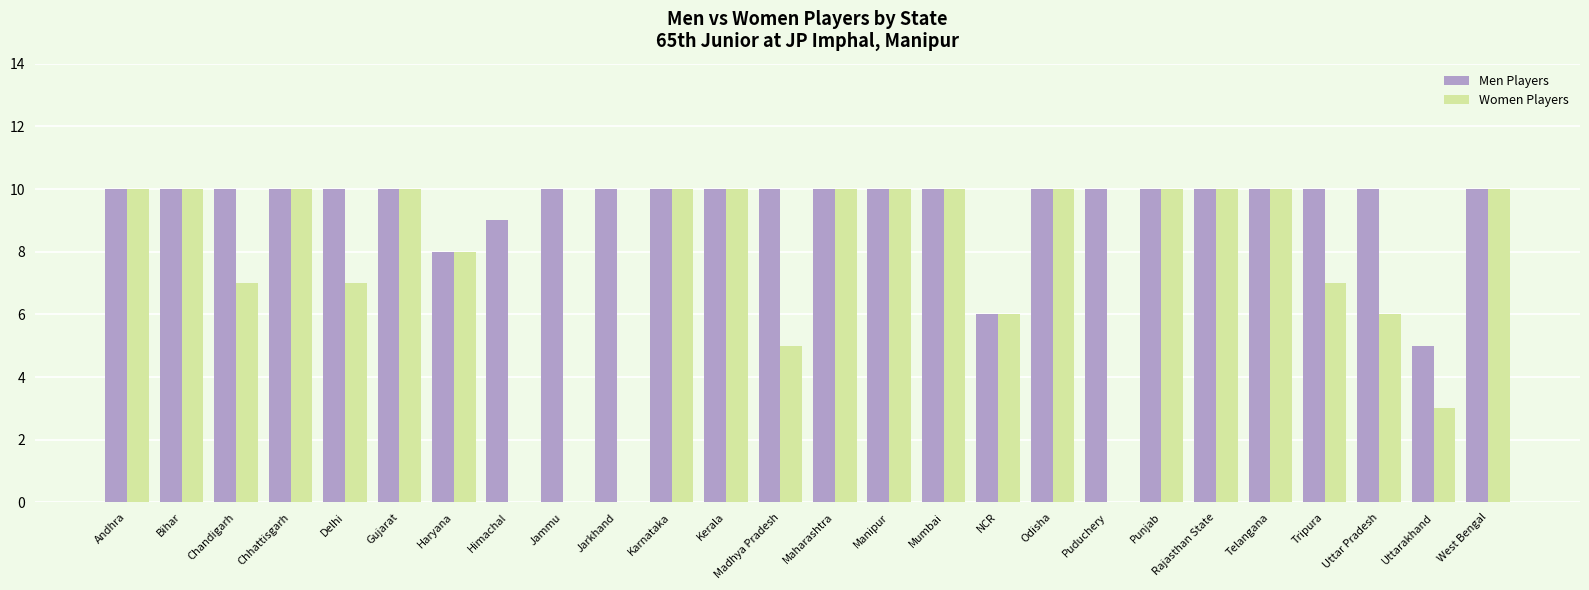

Are the bars grouped side by side (vs. stacked)?

Yes